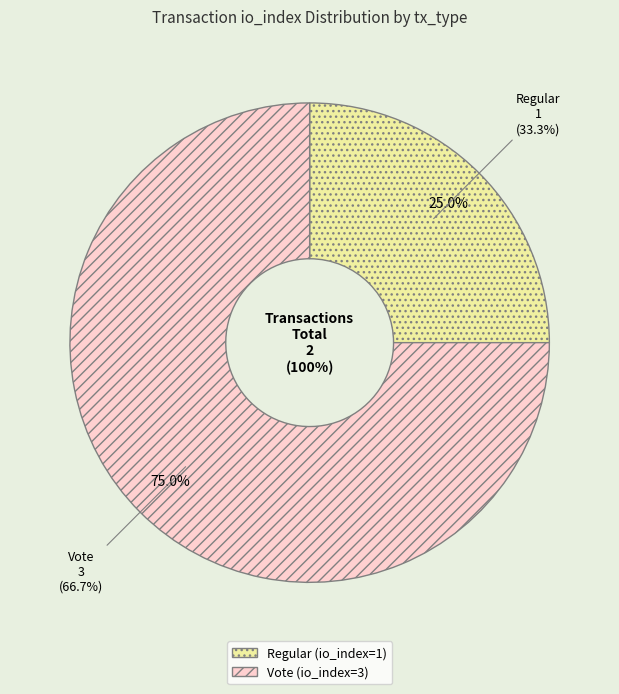

How many slices are in this pie chart?

2